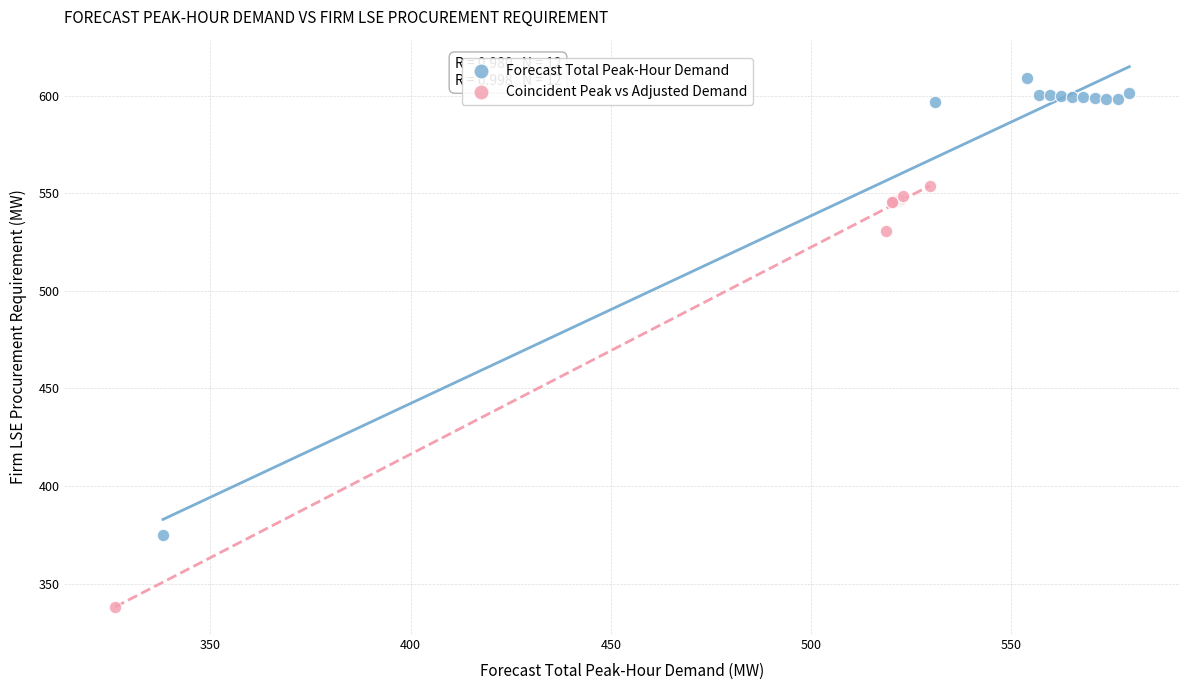

Which series has the widest spread of Y values?

Forecast Total Peak-Hour Demand